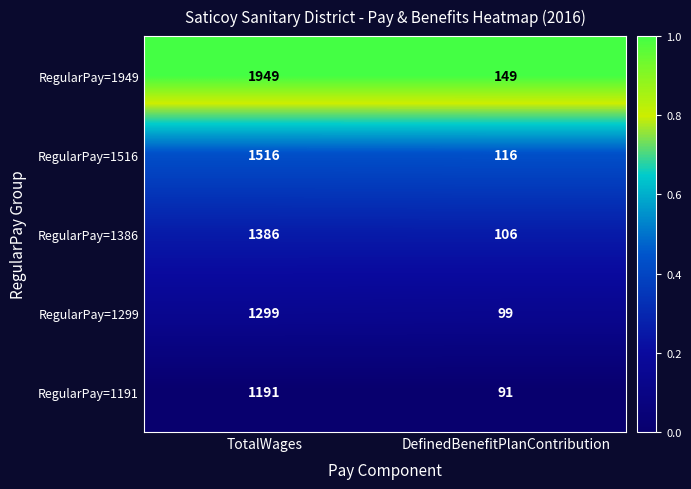

True or false: RegularPay=1386 has a value of 1386 at TotalWages.

True